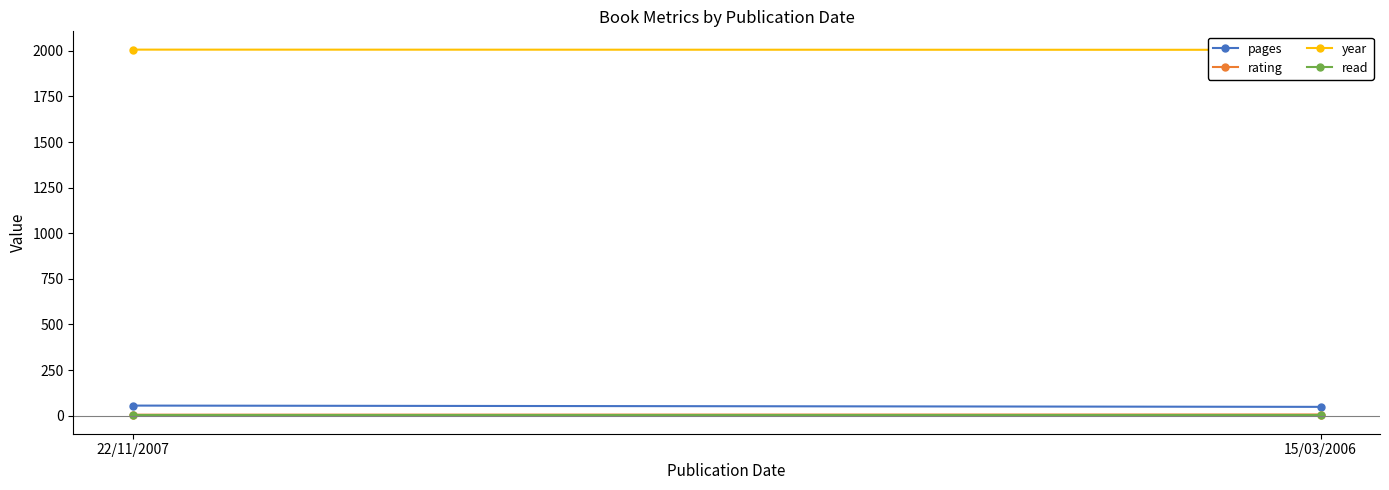

Does the chart have visible grid lines?

No